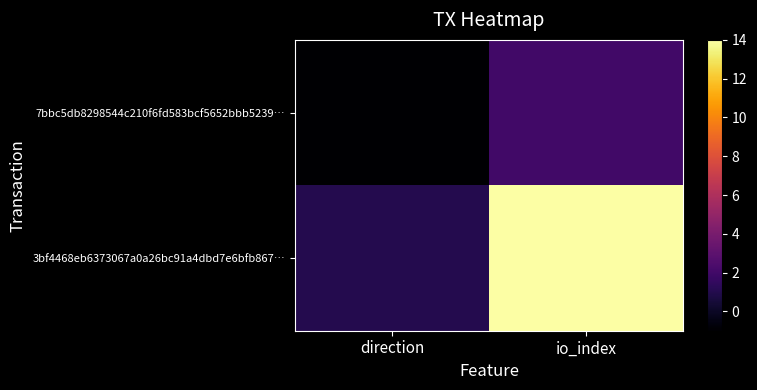

List the series in order of their overall mean, lowest first.

7bbc5db8298544c210f6fd583bcf5652bbb5239…, 3bf4468eb6373067a0a26bc91a4dbd7e6bfb867…